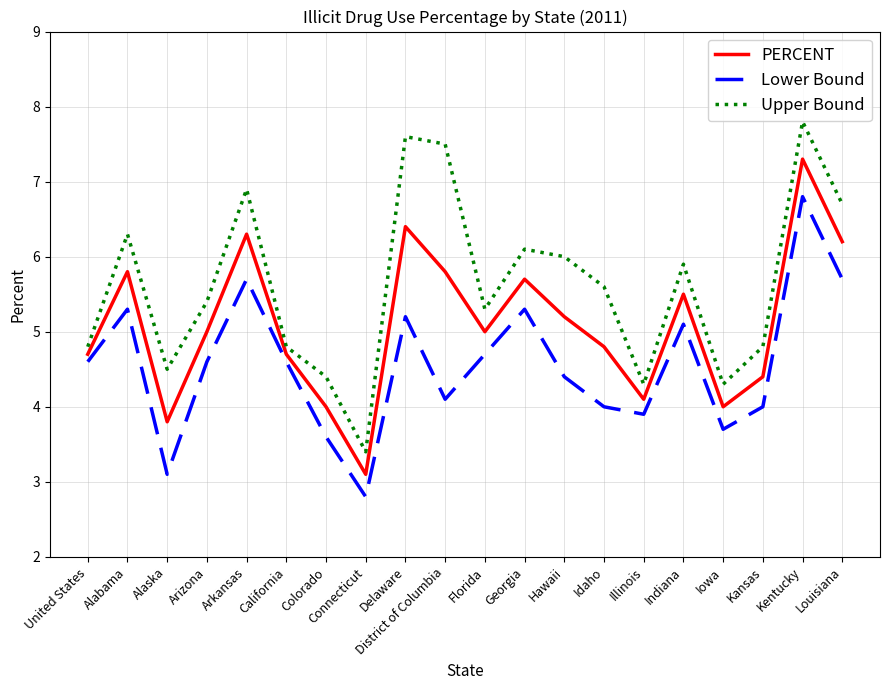

Which series changed the most between Arkansas and Indiana?

Upper Bound